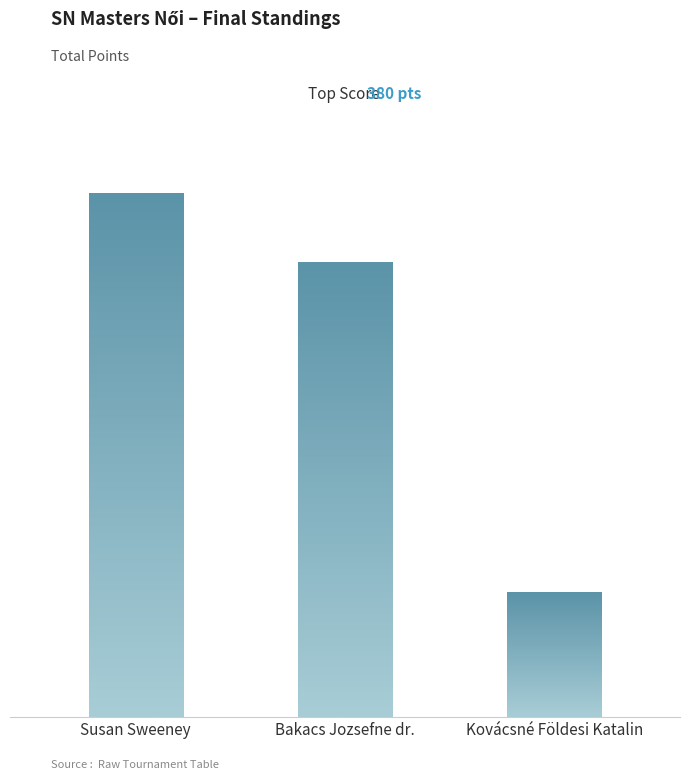

What is the average value?

267